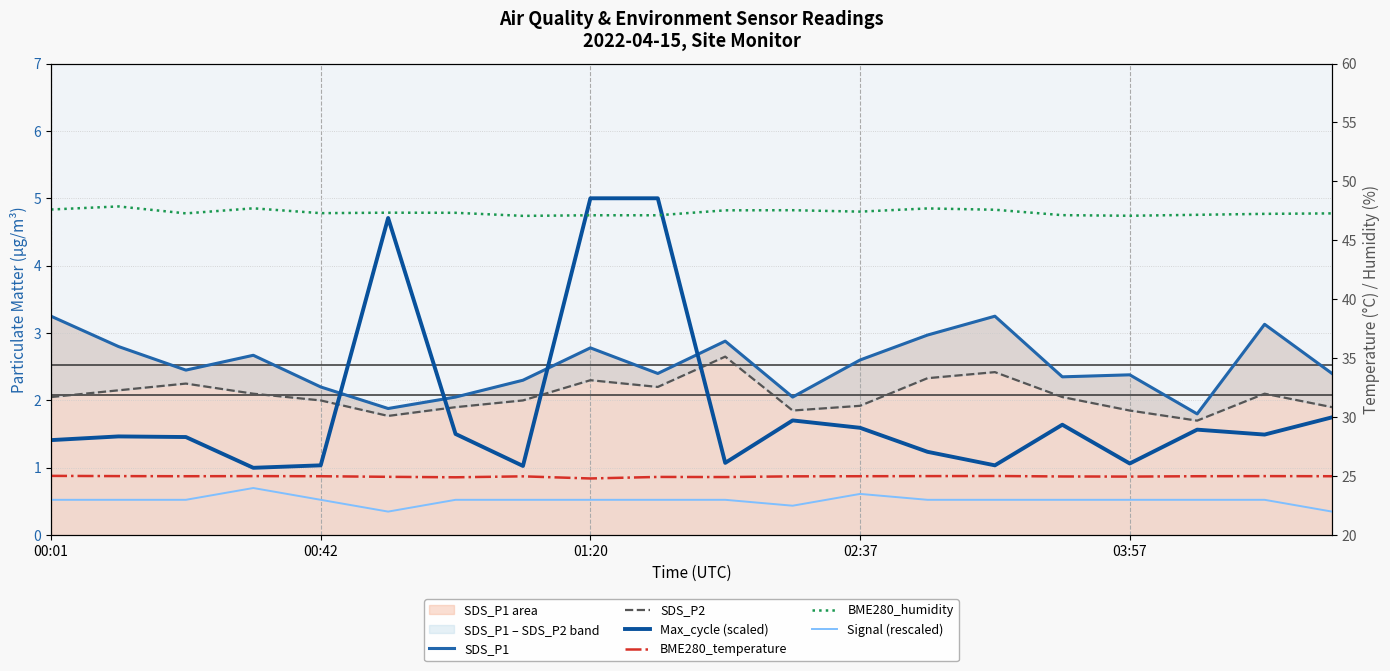

Between 6 and 7, which series saw the biggest shift?

Max_cycle (scaled)